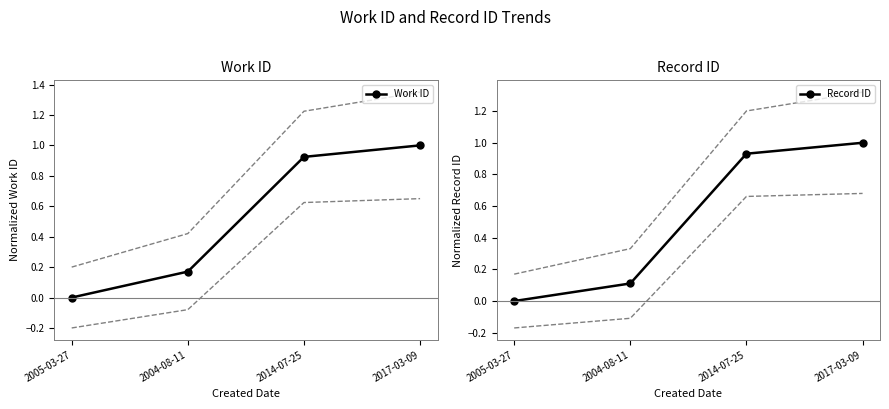

What is the value of the Record ID point at the 4th from the left?

1.0